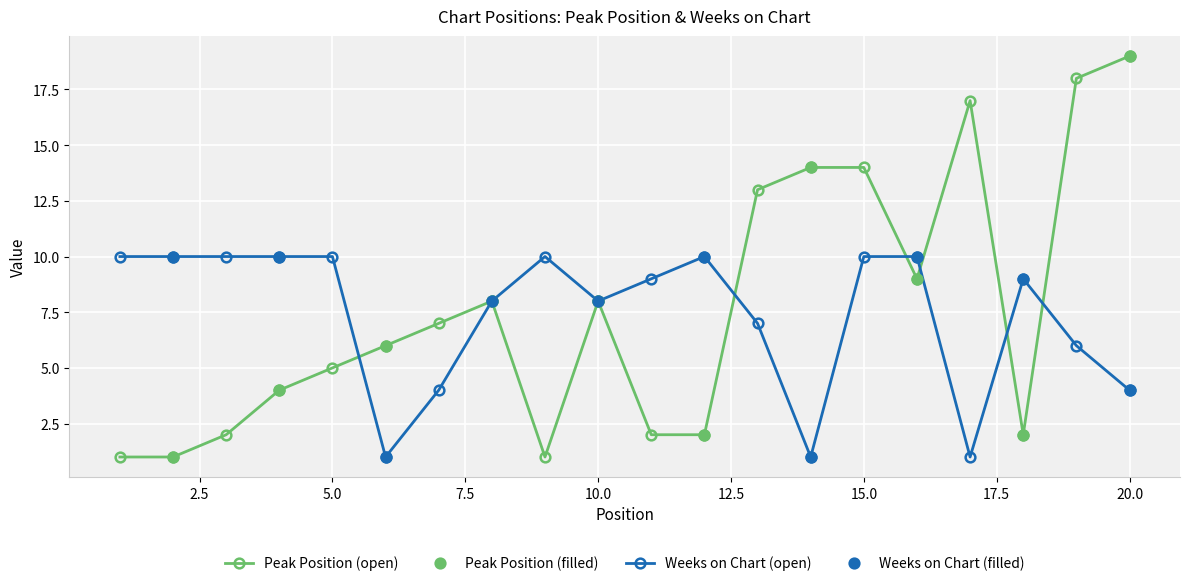

How many intersections are there between Weeks on Chart and Peak Position?

6